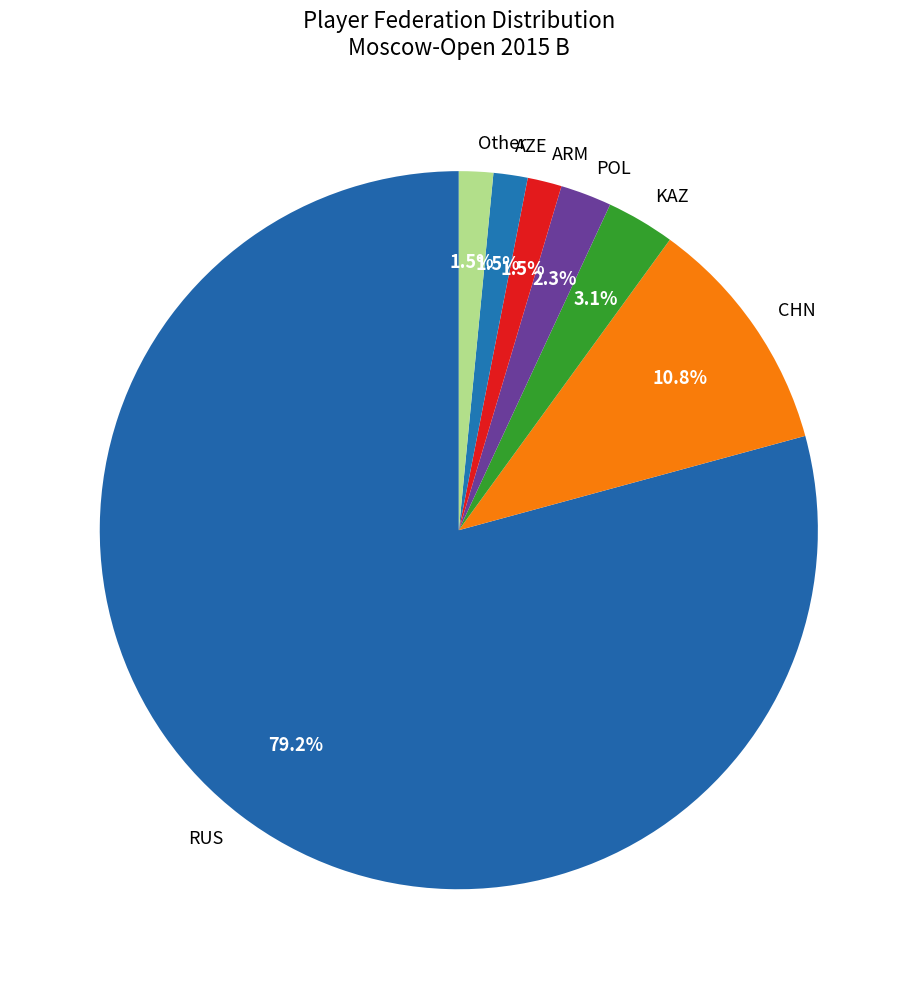

What is the largest slice in the pie chart?

RUS